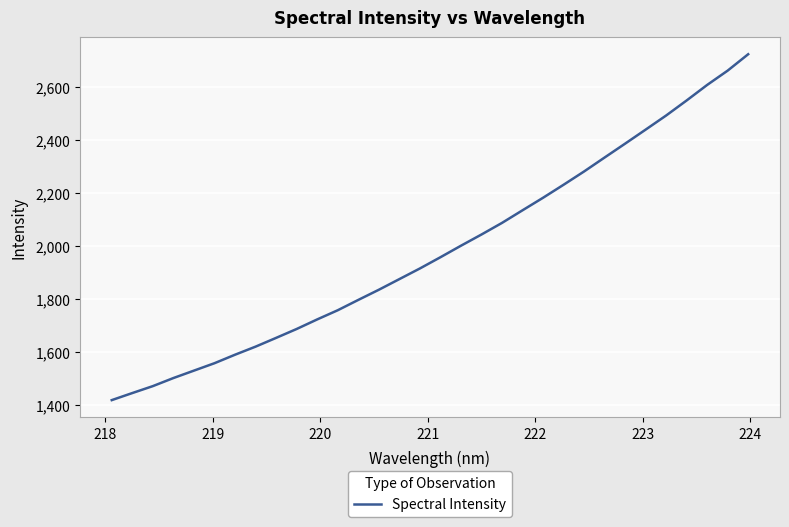

What is the minimum value shown in the chart?

1418.0